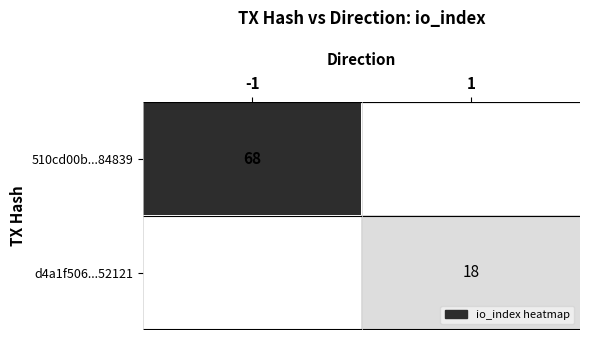

True or false: 510cd00b...84839 has a value of 119 at -1.

False